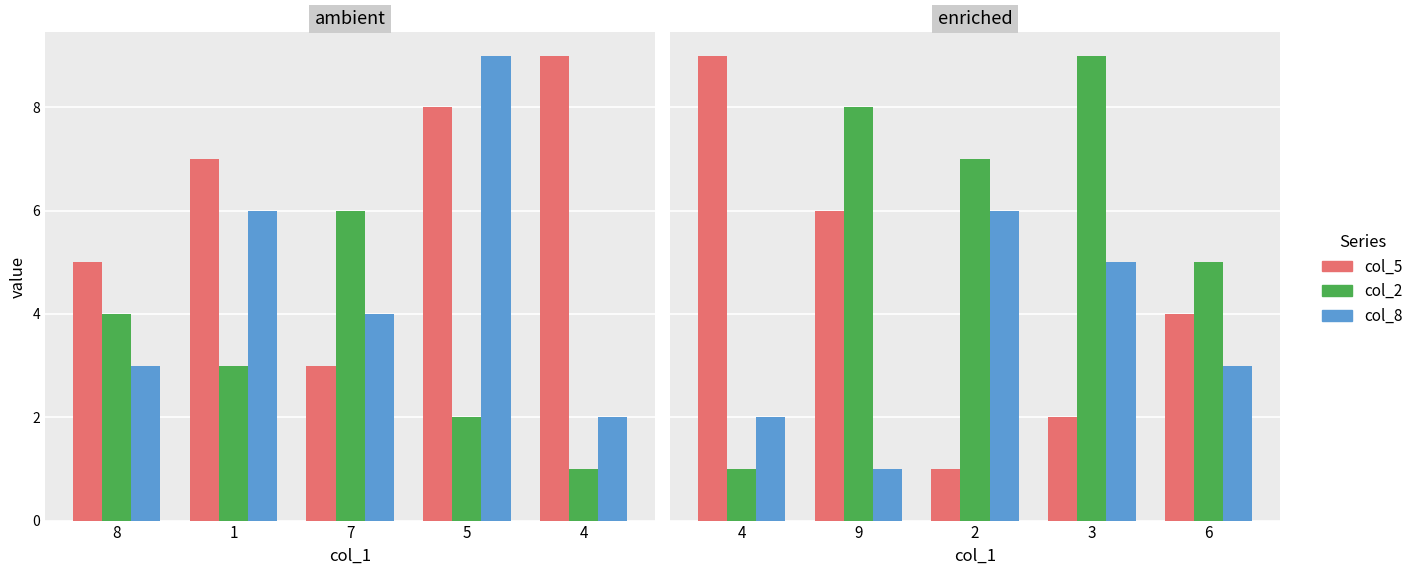

What is the label of the 4th bar from the left?

3